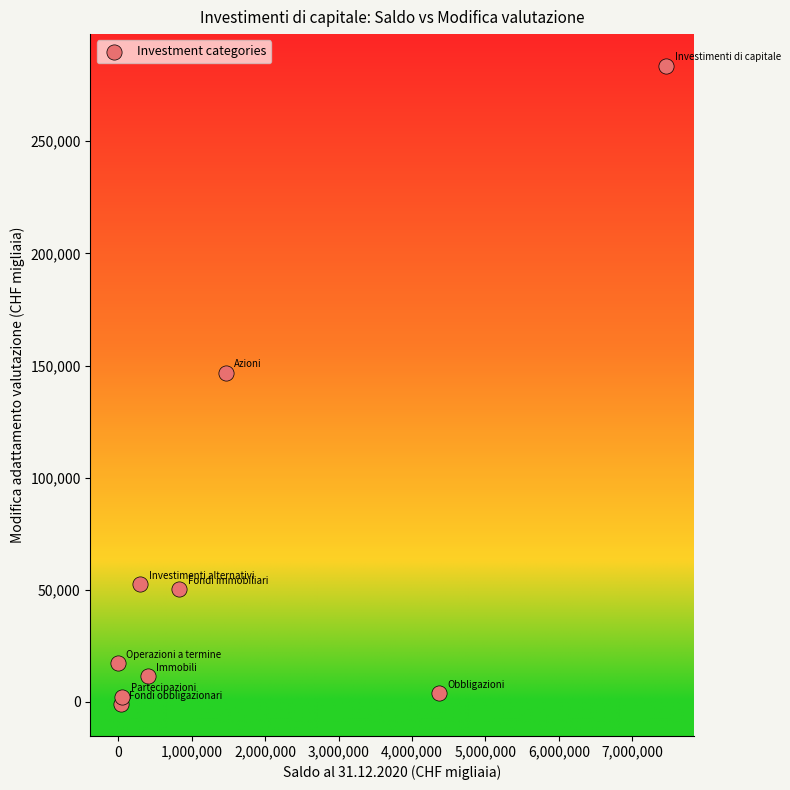

What is the average Y value?

63016